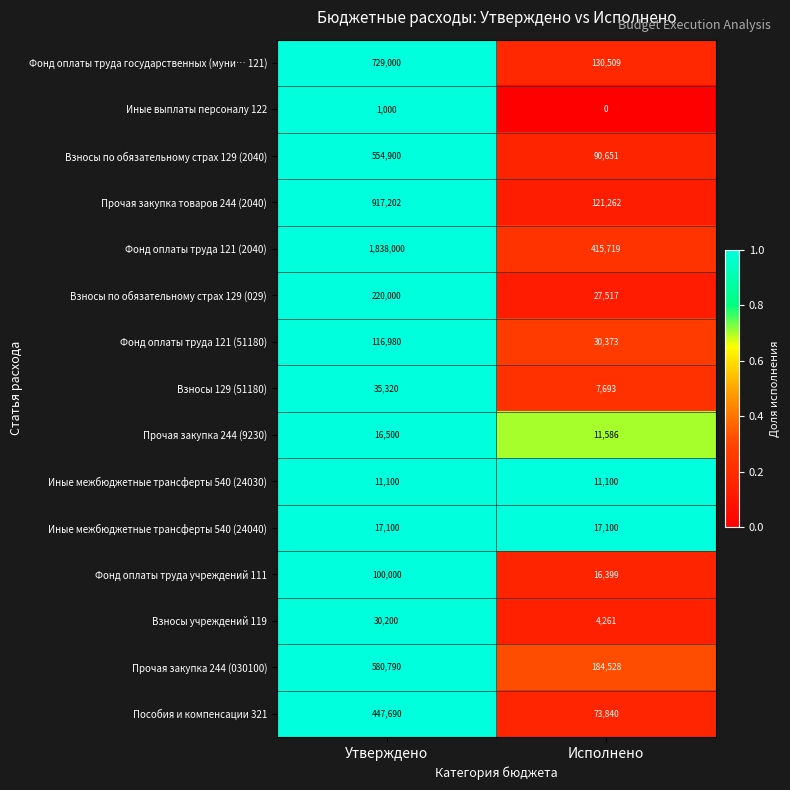

What is the total value across all series at Исполнено?

1142538